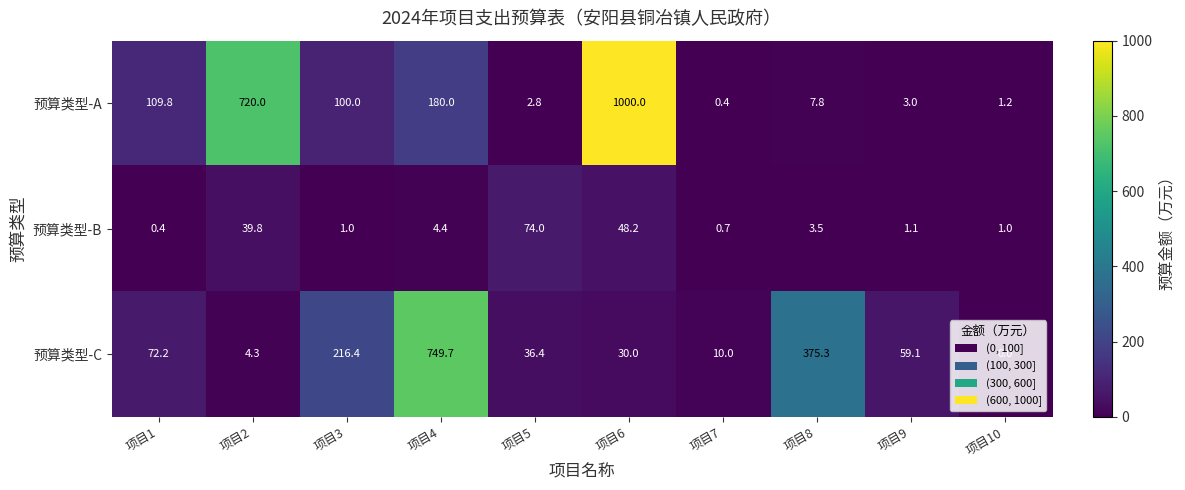

Count the number of categories in the chart.

10